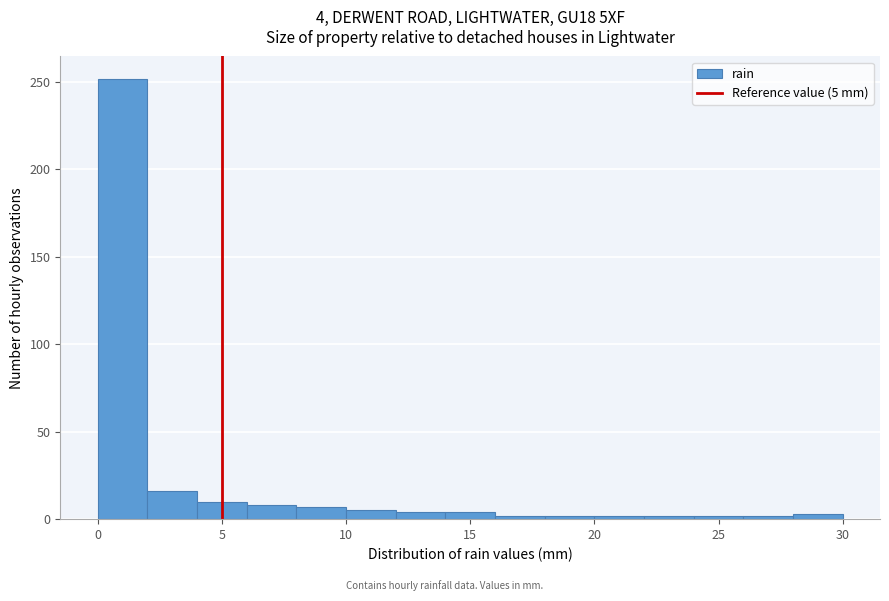

Over which range of the x-axis is the bar tallest?

0 to 2